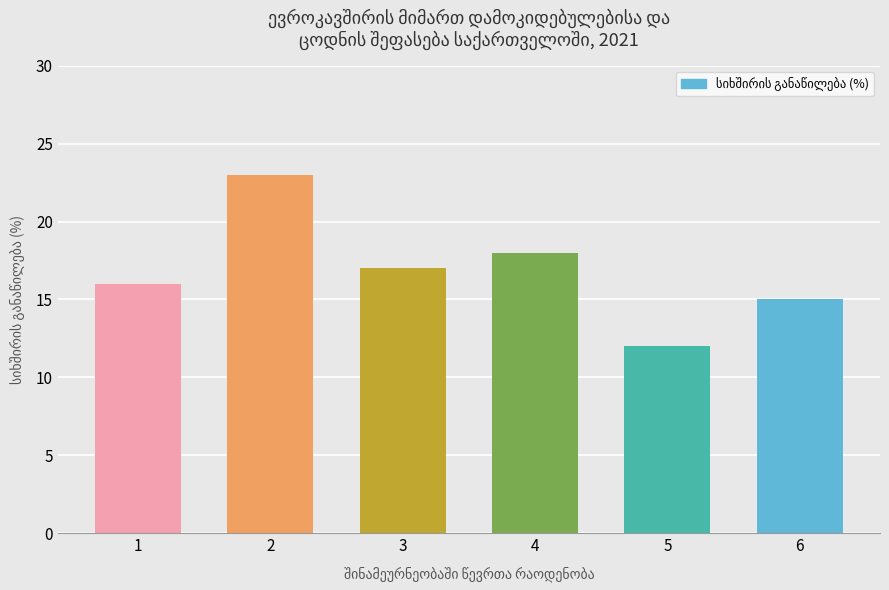

What is the change in value from 2 to 3?

-6